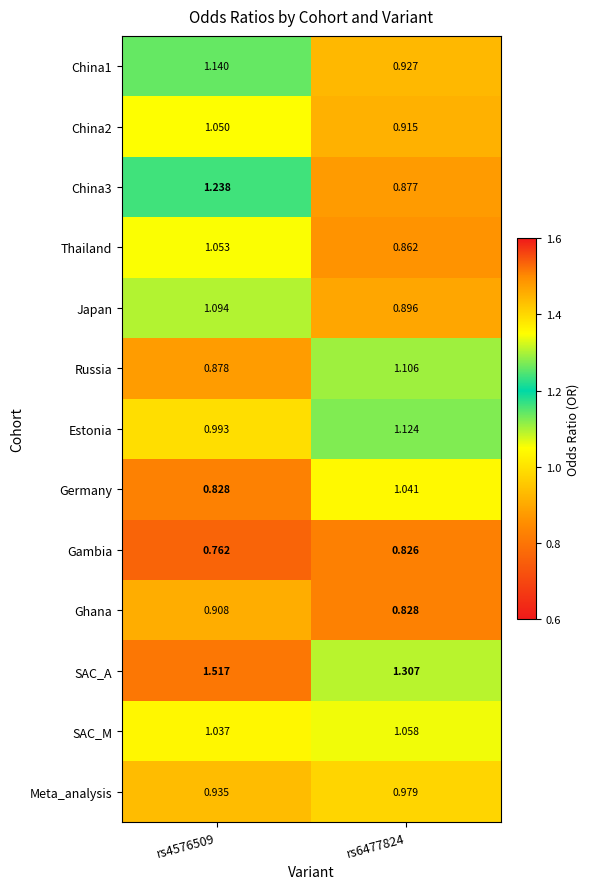

Which series has the largest range (max minus min)?

China3